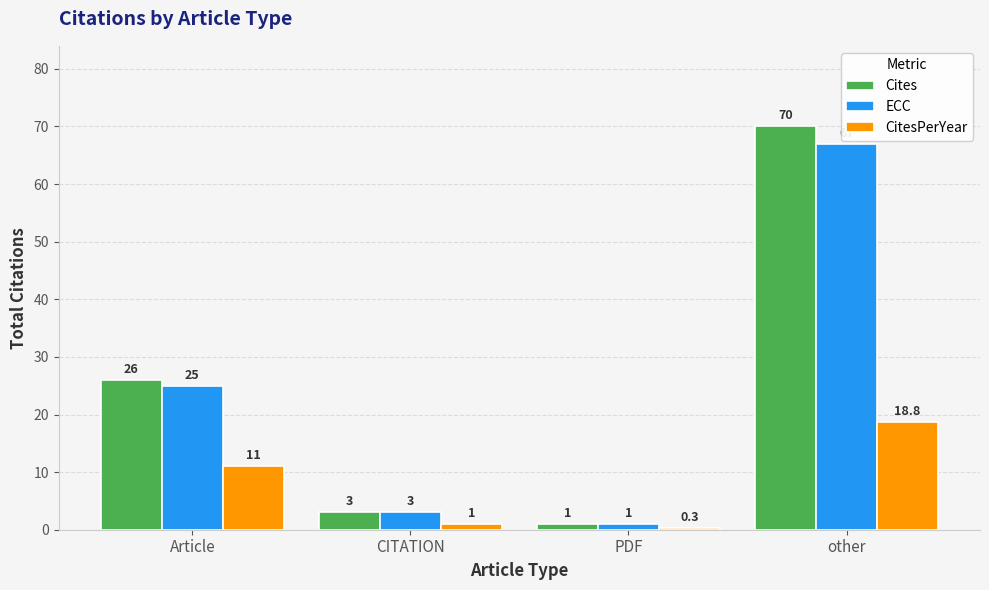

Count the number of data series in this chart.

3